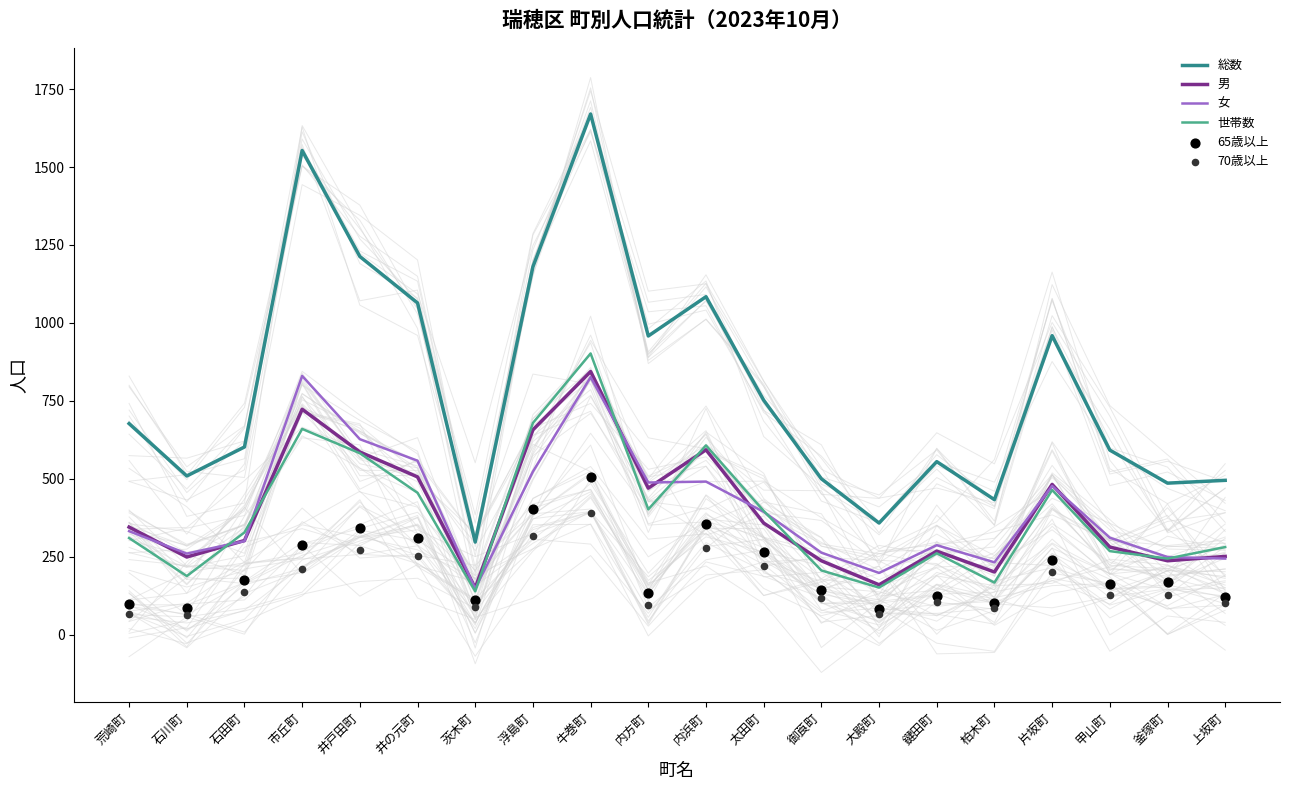

At how many categories does at least one series exceed 249?

20